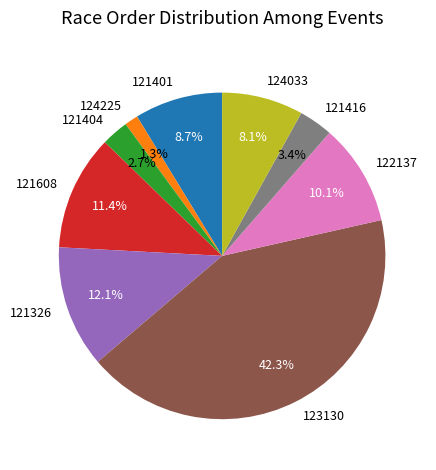

True or false: 121401 accounts for 23% of the total.

False